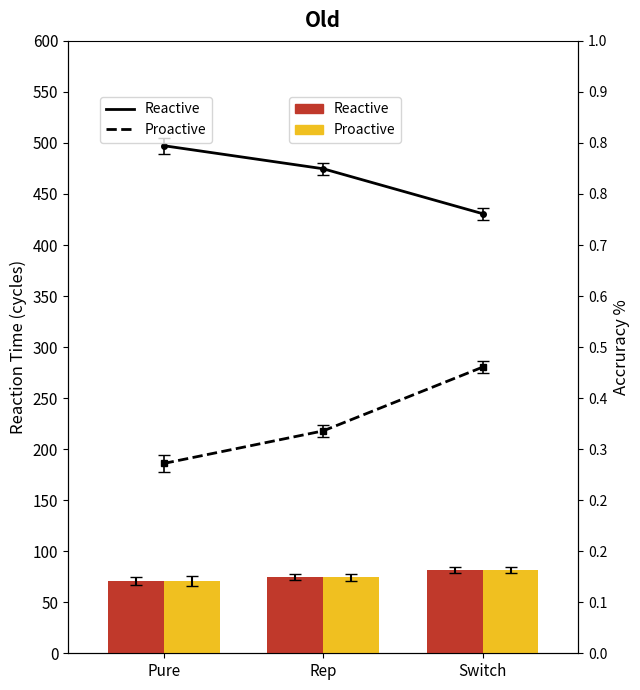

How many groups of bars are there?

3